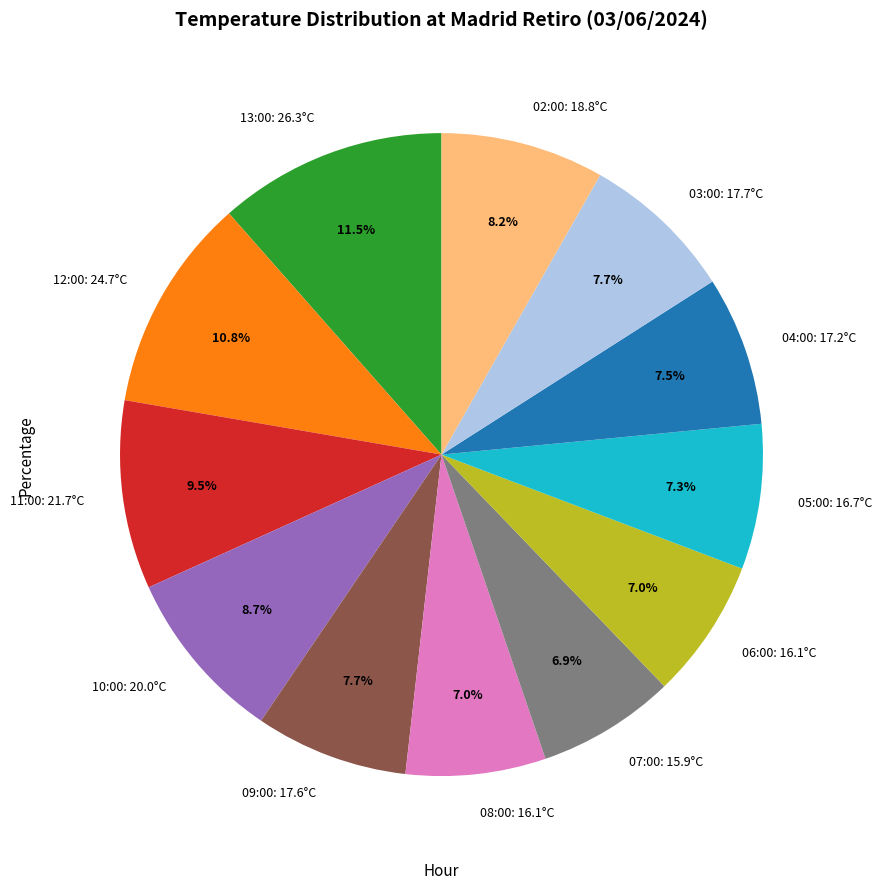

Count the number of slices in the pie.

12